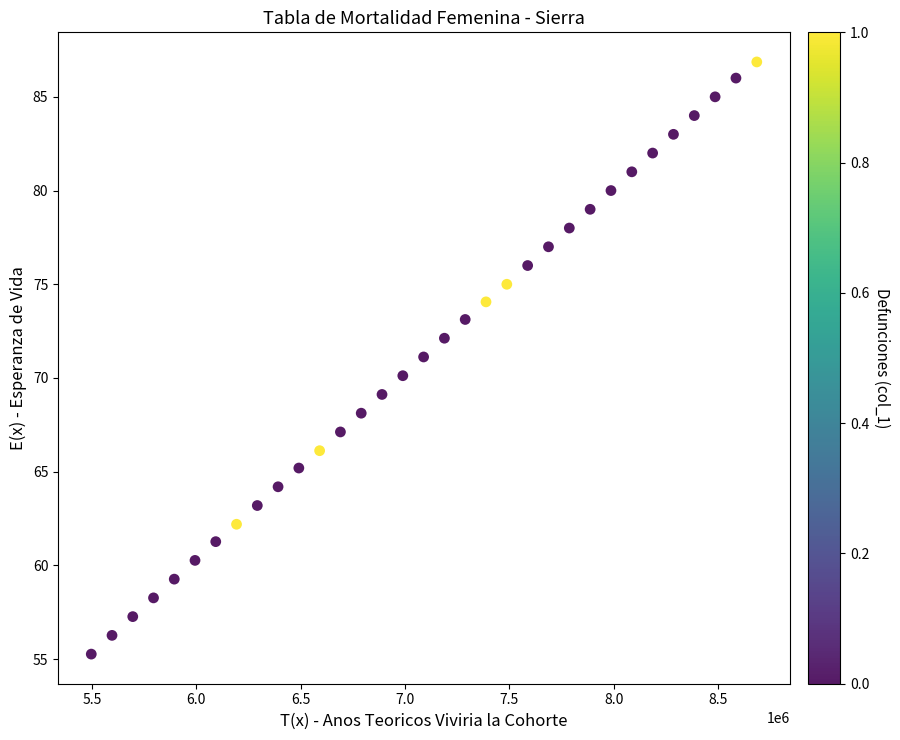

What is the range of Y values (max minus min)?

31.6